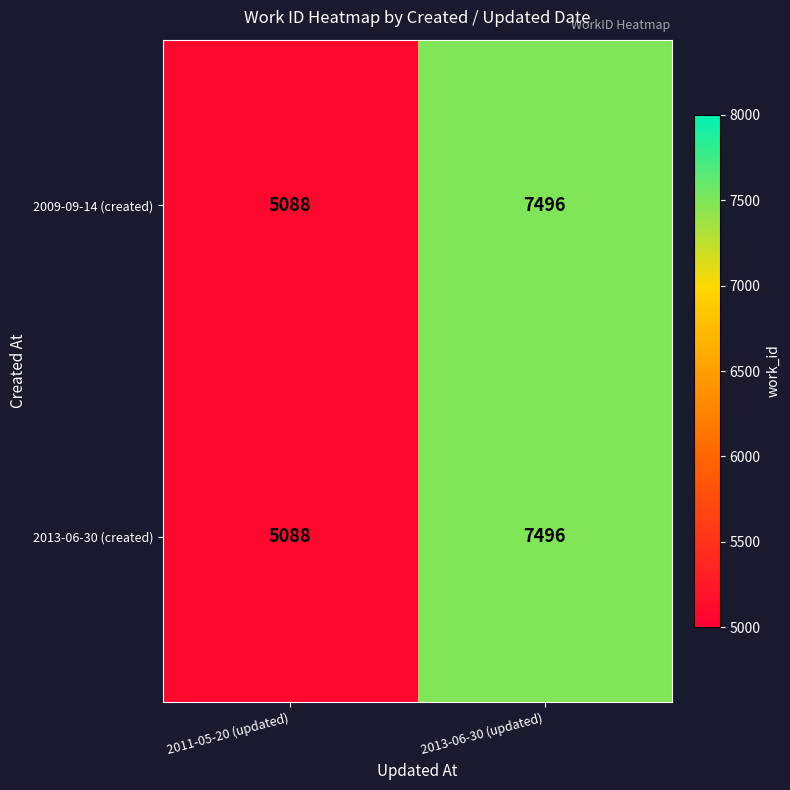

What is the average value of the 2009-09-14 (created) series?

6292